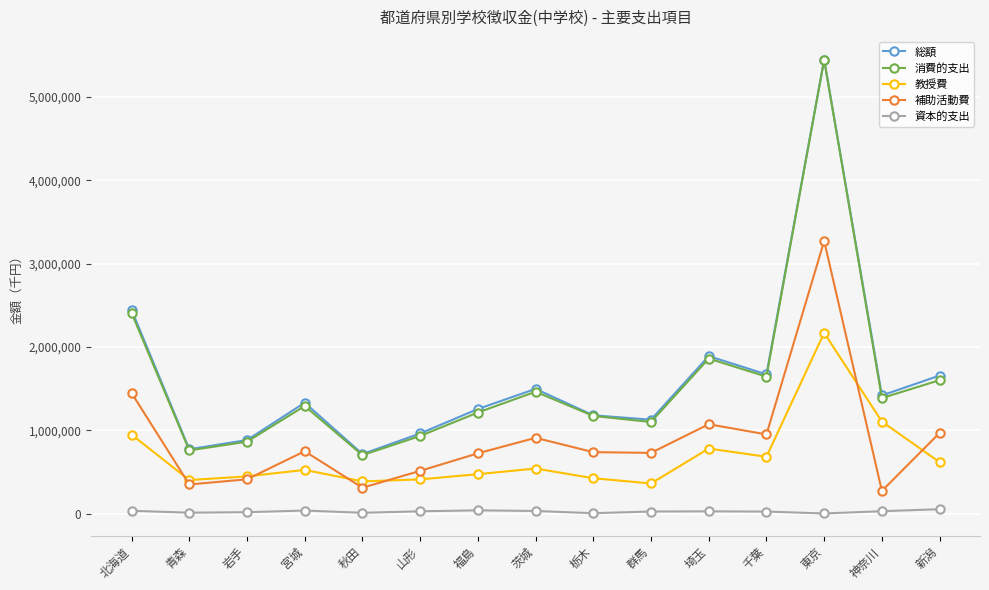

What is the label of the 13th point from the left?

東京